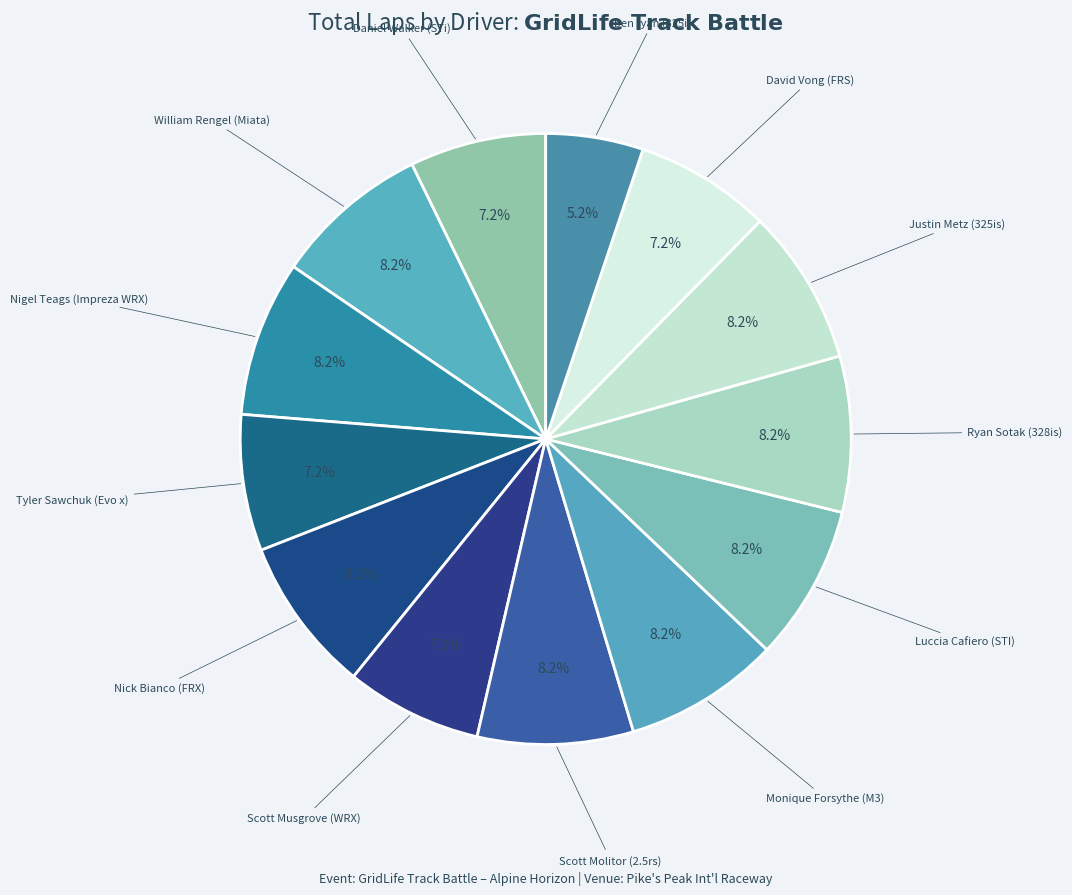

How many segments does this pie chart have?

13